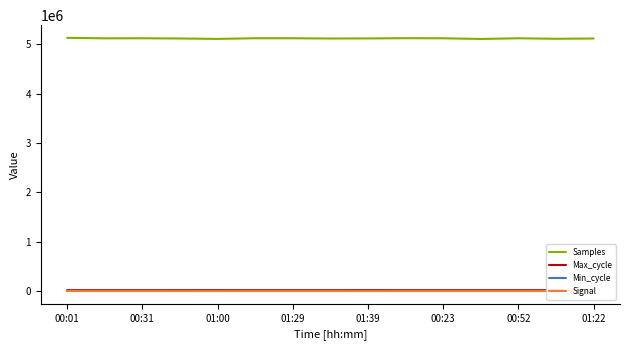

What is the approximate value of Signal at 01:39?

-64